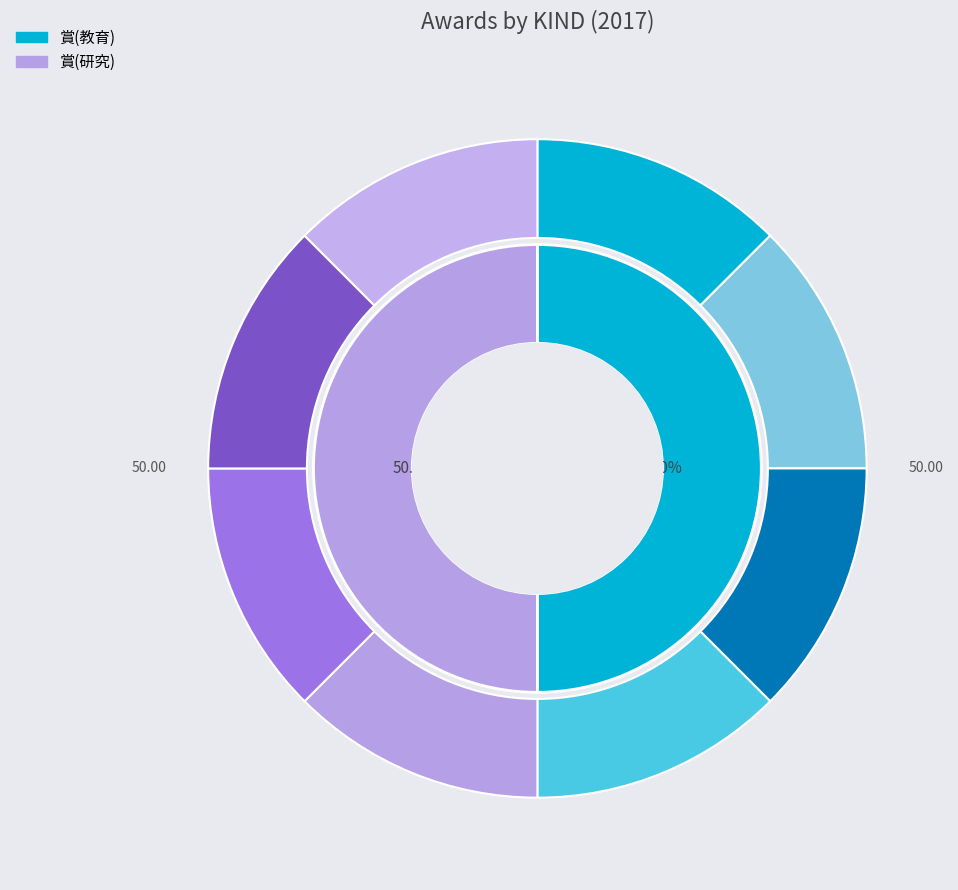

Which series has the widest spread of values?

賞(研究)